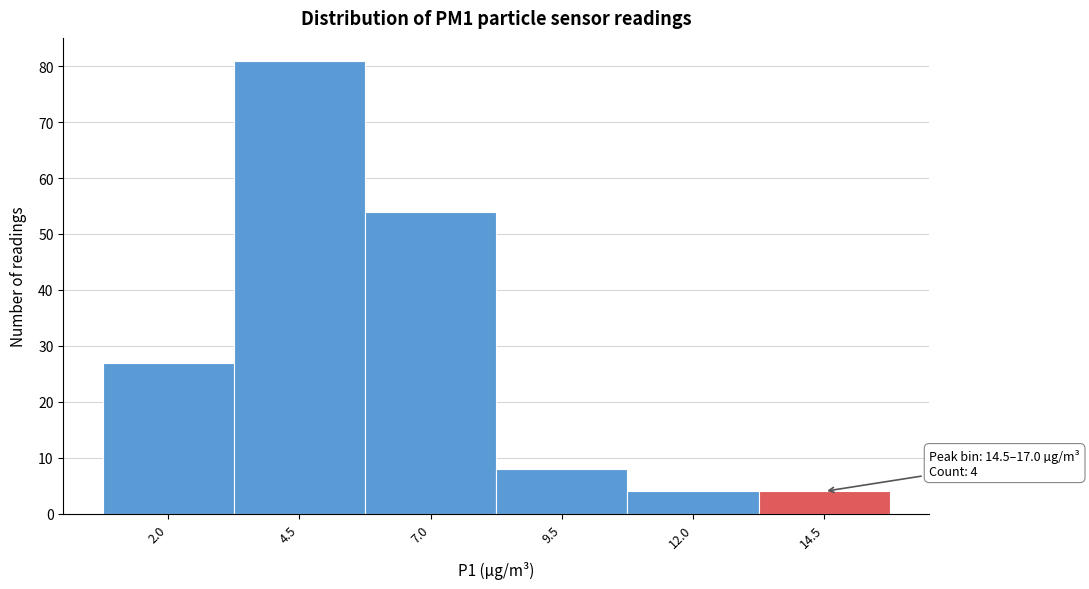

Reading left to right, what are all the values shown in this chart?

2.0=27	4.5=81	7.0=54	9.5=8	12.0=4	14.5=4